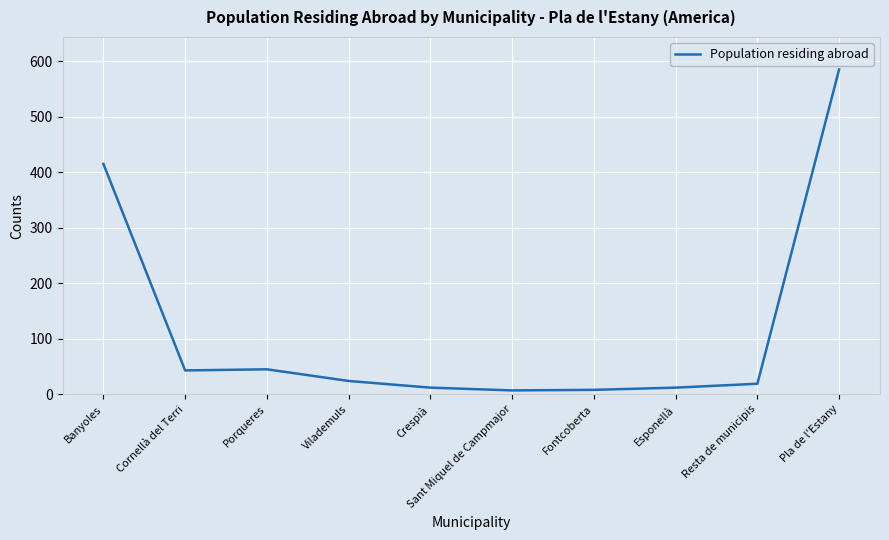

How many lines are shown in the chart?

1